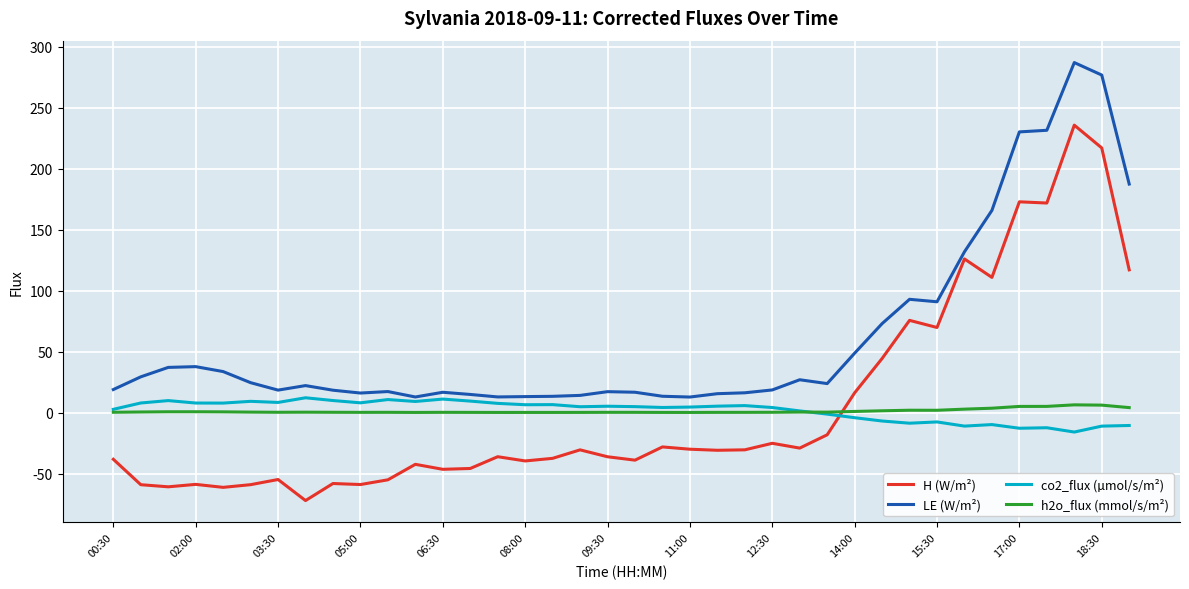

What is the sum of all co2_flux (µmol/s/m²) values?

78.3